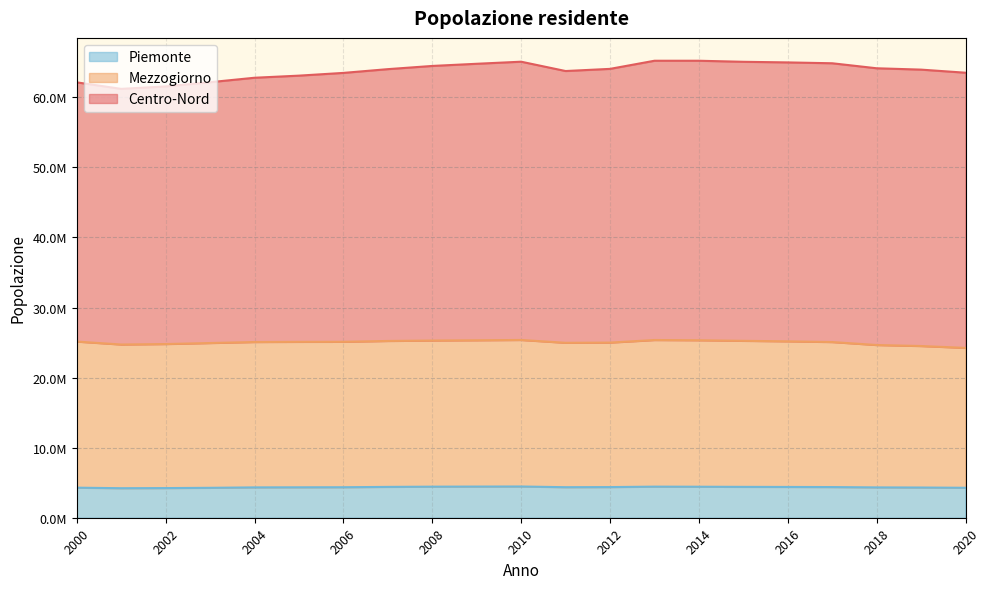

True or false: Mezzogiorno has a value of 9967690 at 2019.

False